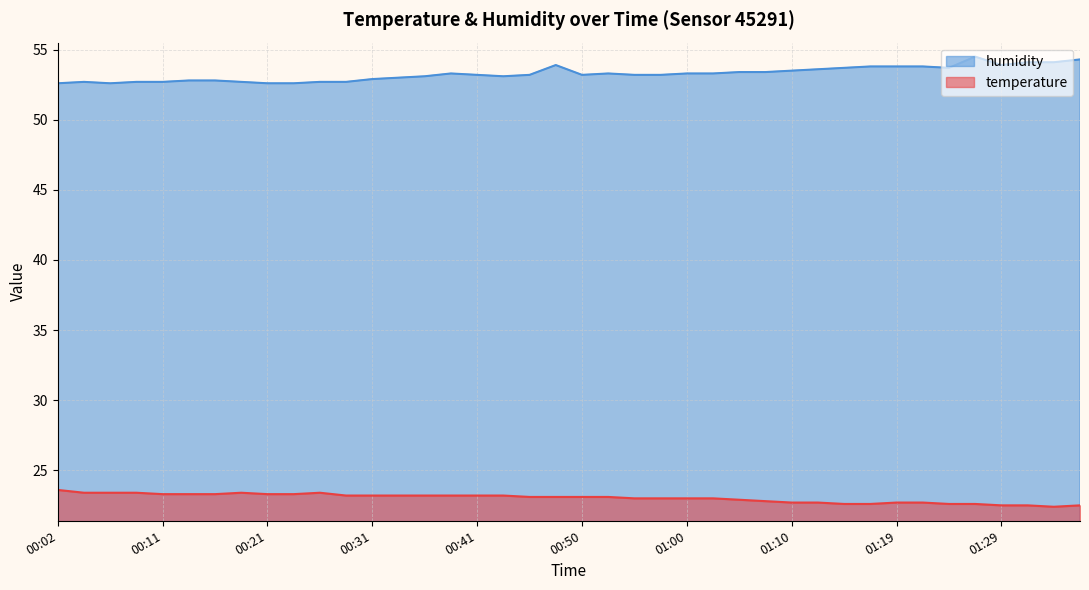

Which series has the largest total across all categories?

humidity